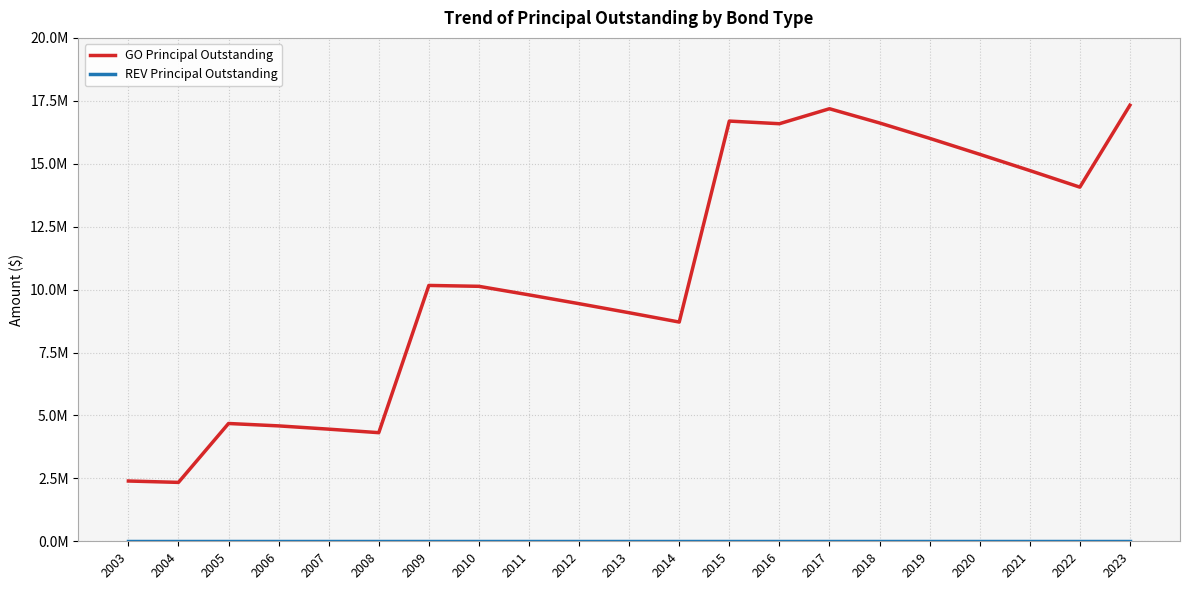

True or false: REV Principal Outstanding and GO Principal Outstanding cross at least once.

False